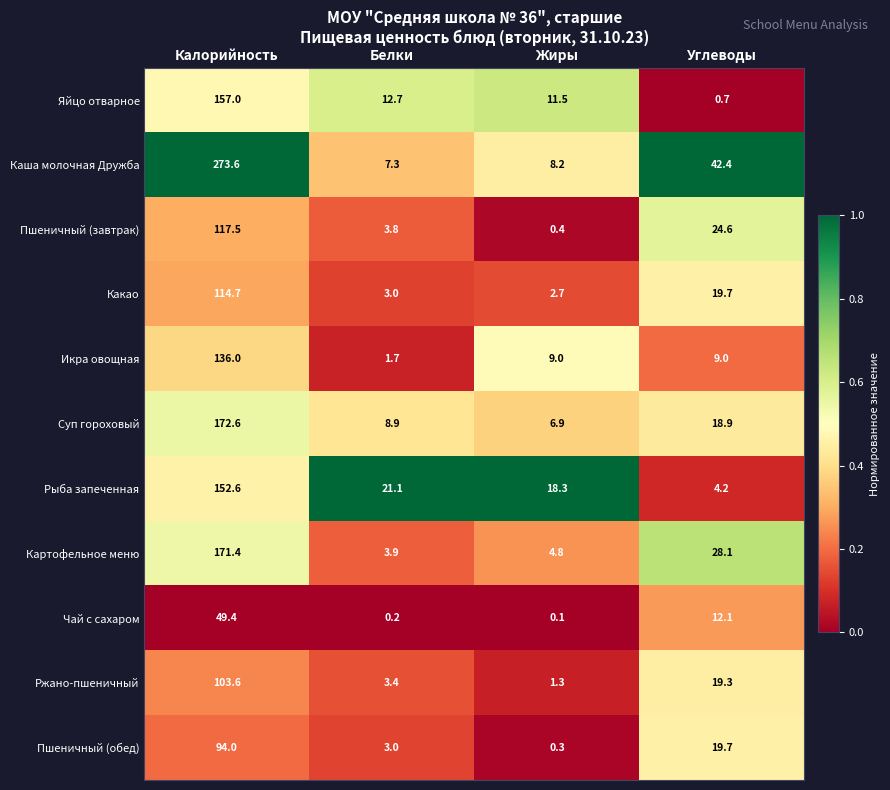

What is the difference between the Чай с сахаром values at Жиры and Калорийность?

49.3